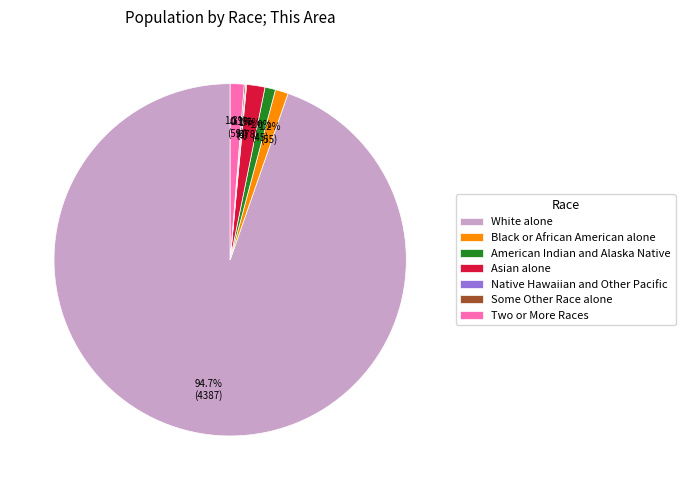

Do Asian alone and American Indian and Alaska Native together represent more than half of the pie?

No